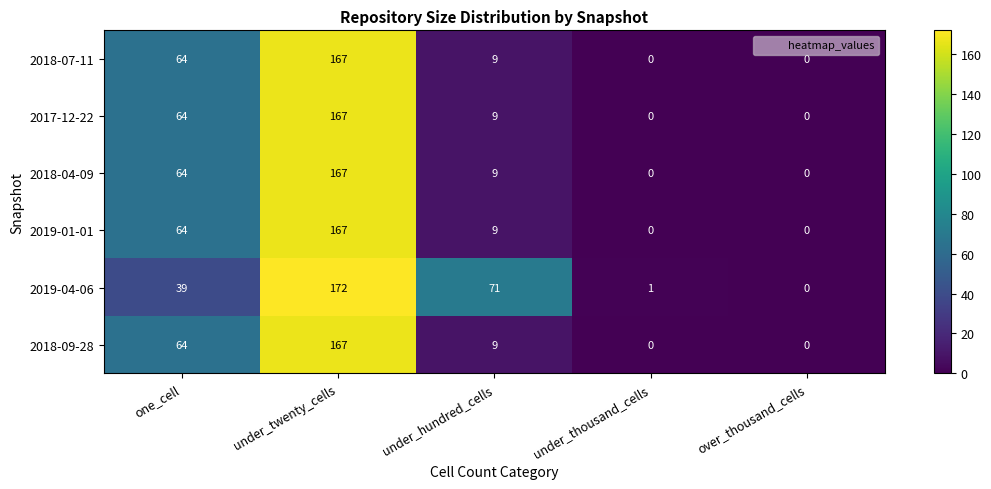

Reading left to right, extract all data points from this chart.

2018-07-11: 64	167	9	0	0
2017-12-22: 64	167	9	0	0
2018-04-09: 64	167	9	0	0
2019-01-01: 64	167	9	0	0
2019-04-06: 39	172	71	1	0
2018-09-28: 64	167	9	0	0